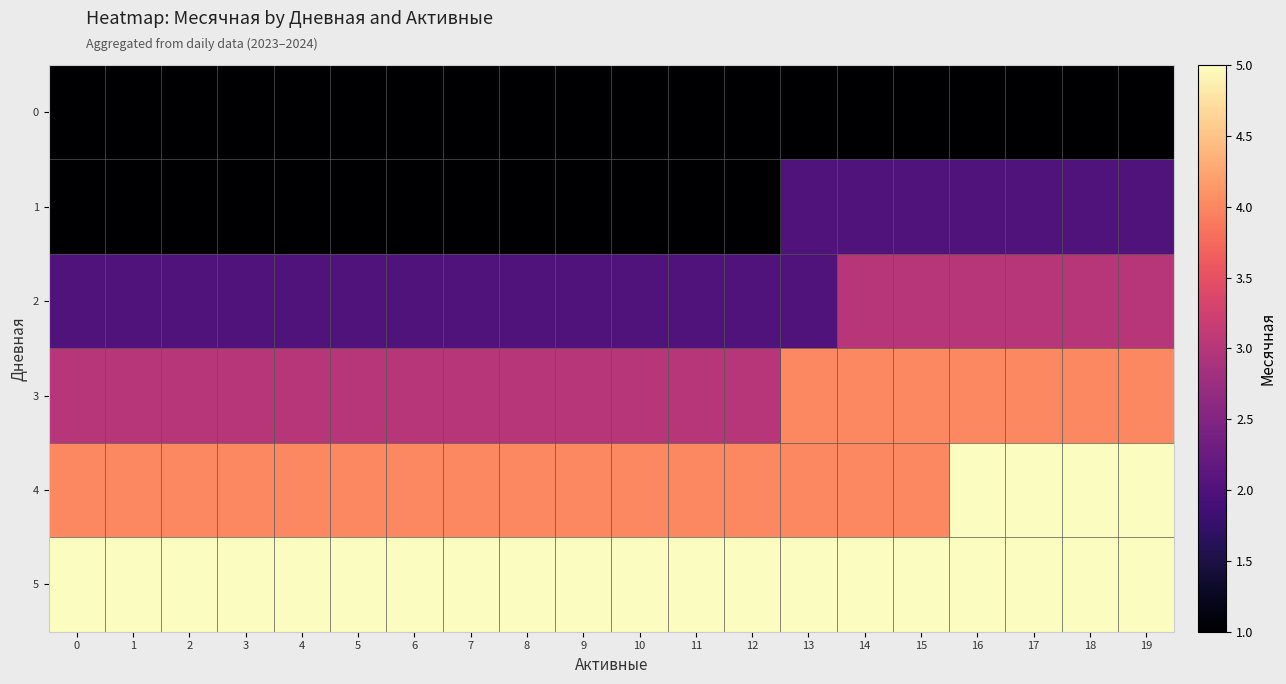

At how many categories does at least one series exceed 4?

20